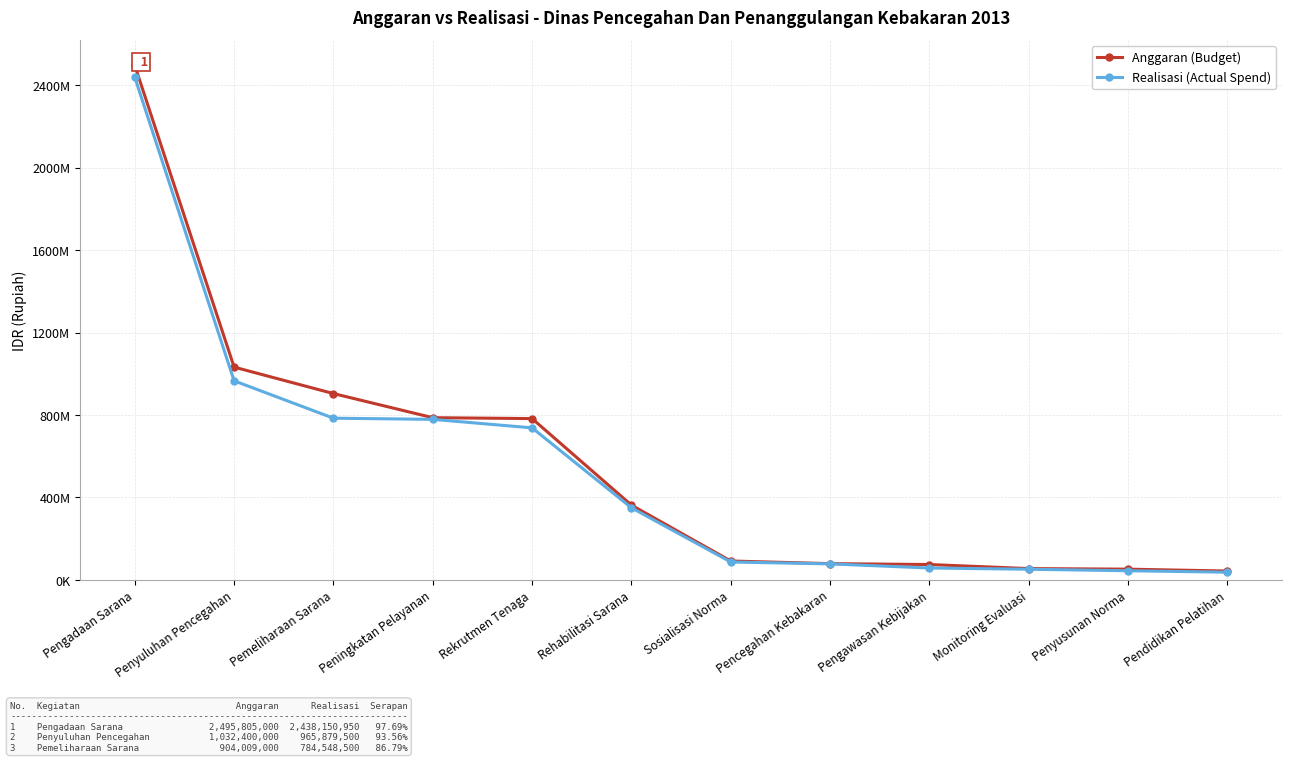

Does the chart have visible grid lines?

Yes